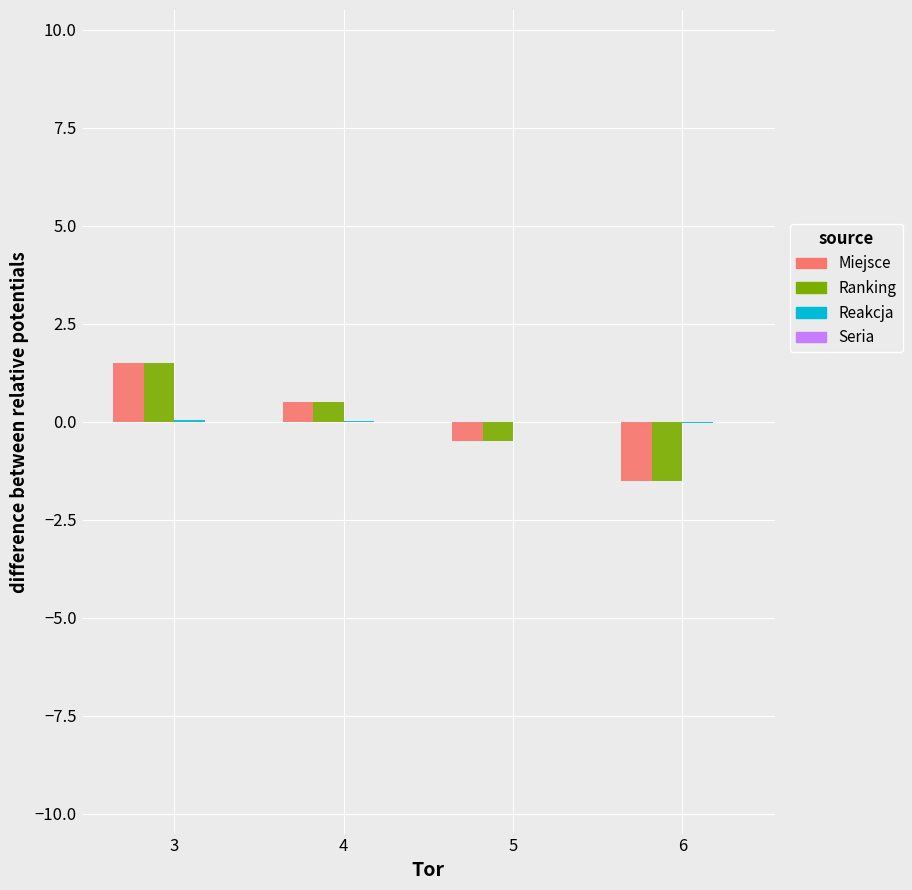

At which category is the sum across all series the highest?

3